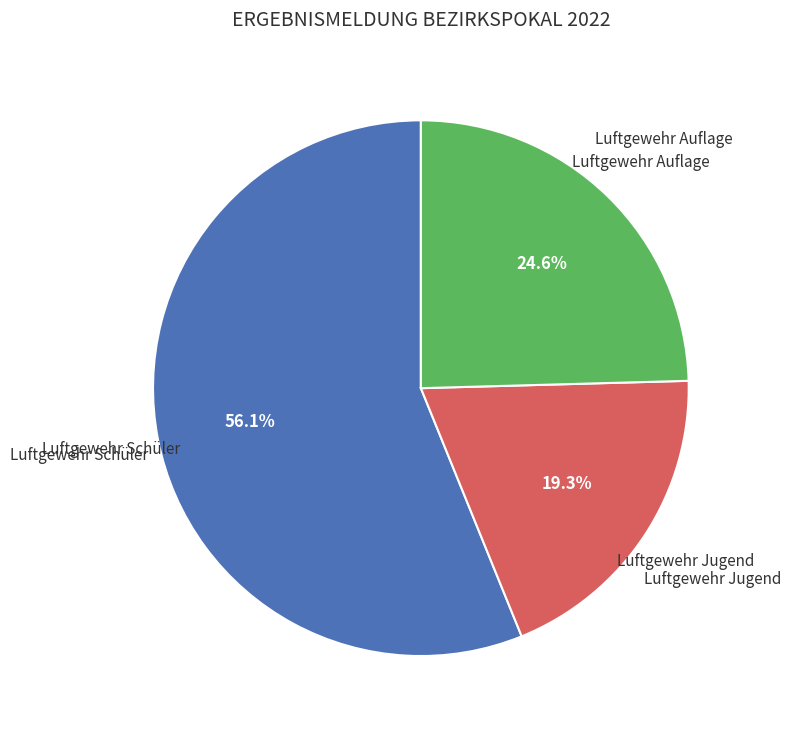

How many slices are in this pie chart?

3